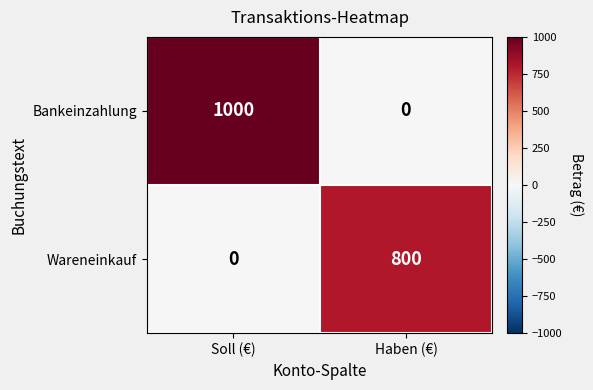

Rank the series by their maximum value, from lowest to highest.

Wareneinkauf, Bankeinzahlung